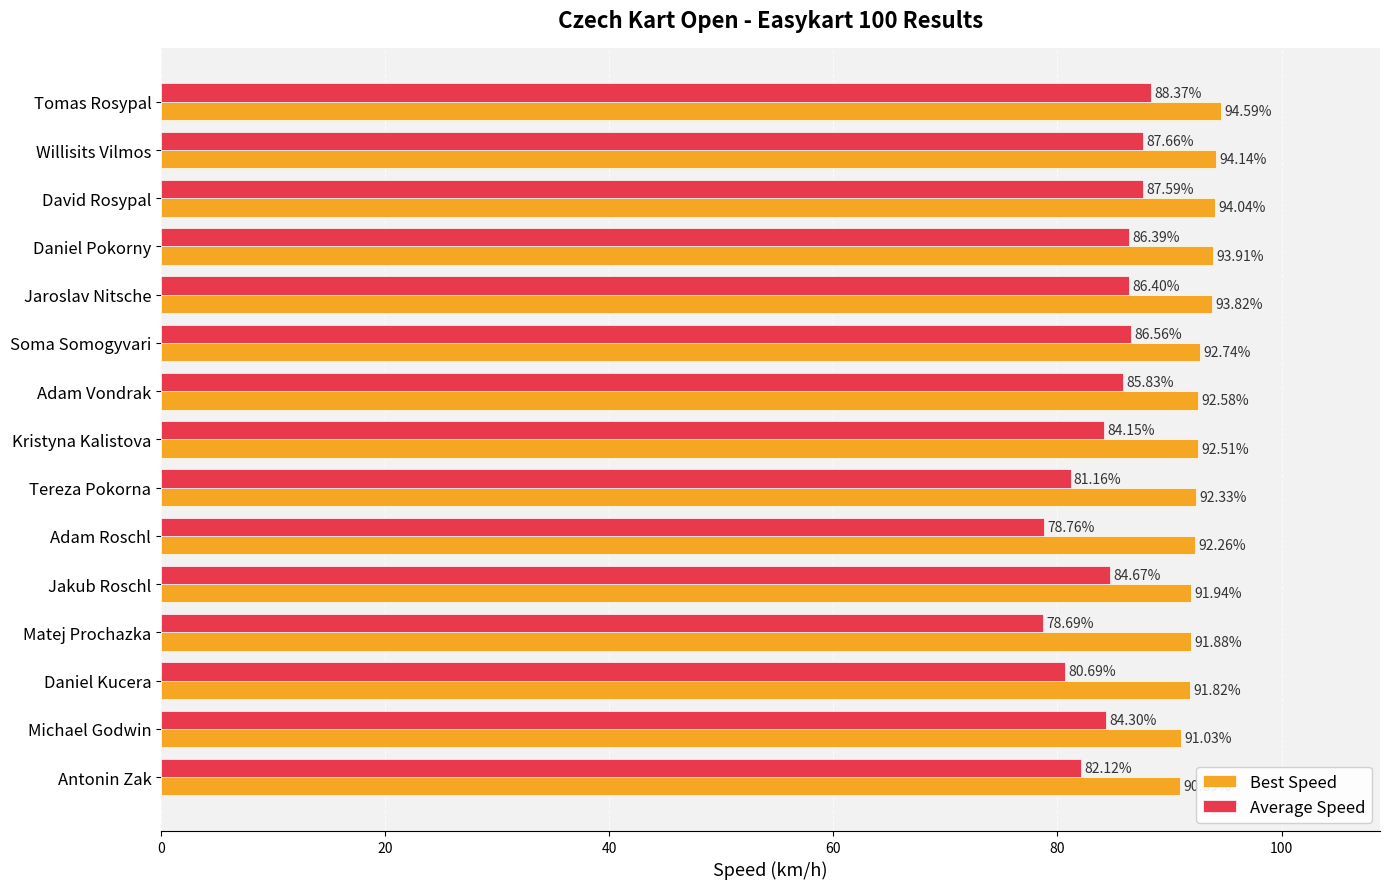

What is the total value across all series at Jaroslav Nitsche?

180.2